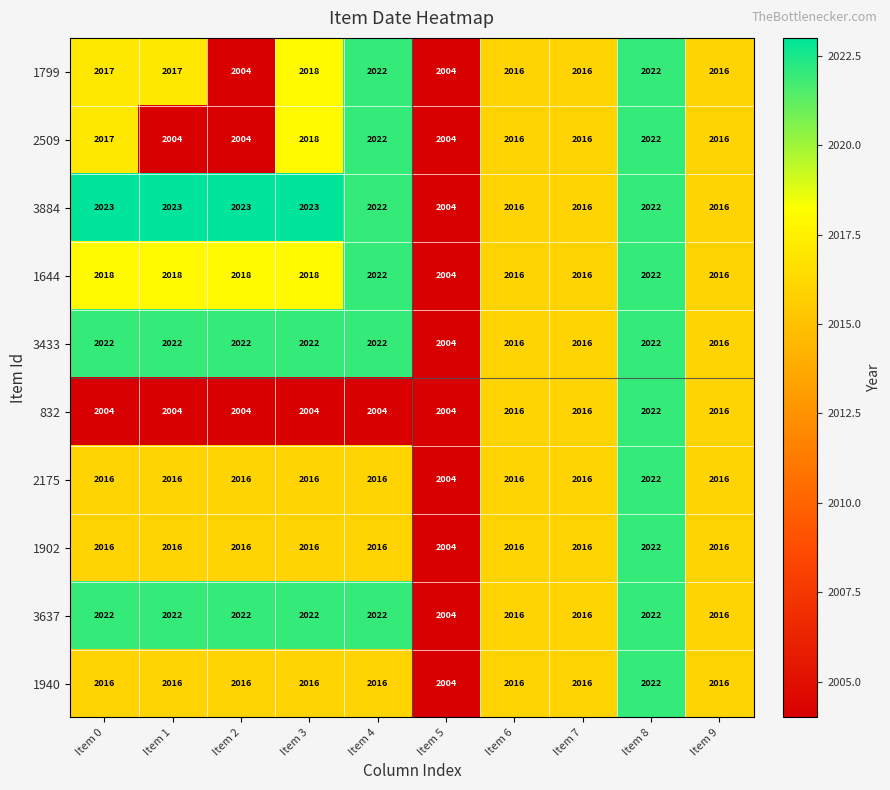

What is the sum of the 3637 values at Item 3 and Item 7?

4038